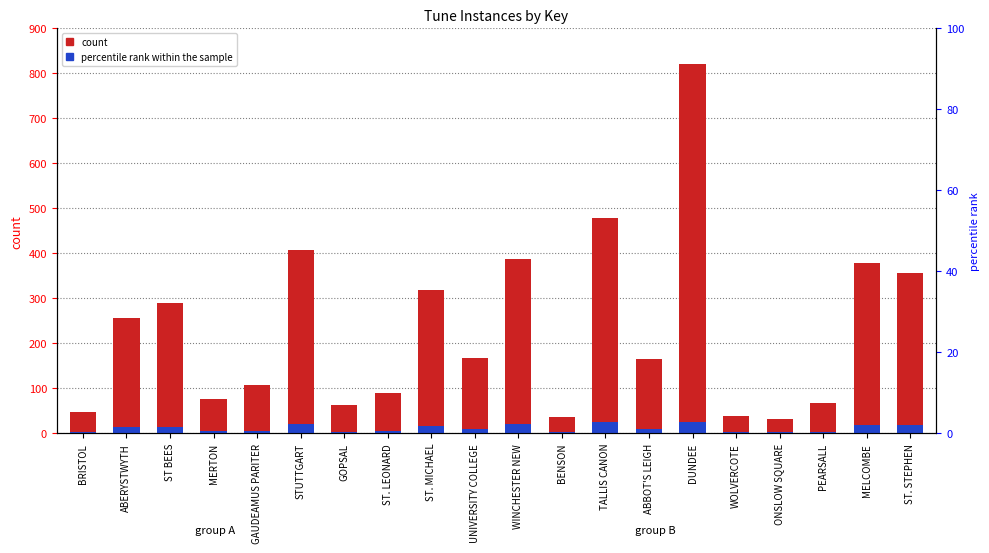

What is the spread (max minus min) of values at BRISTOL?

44.6